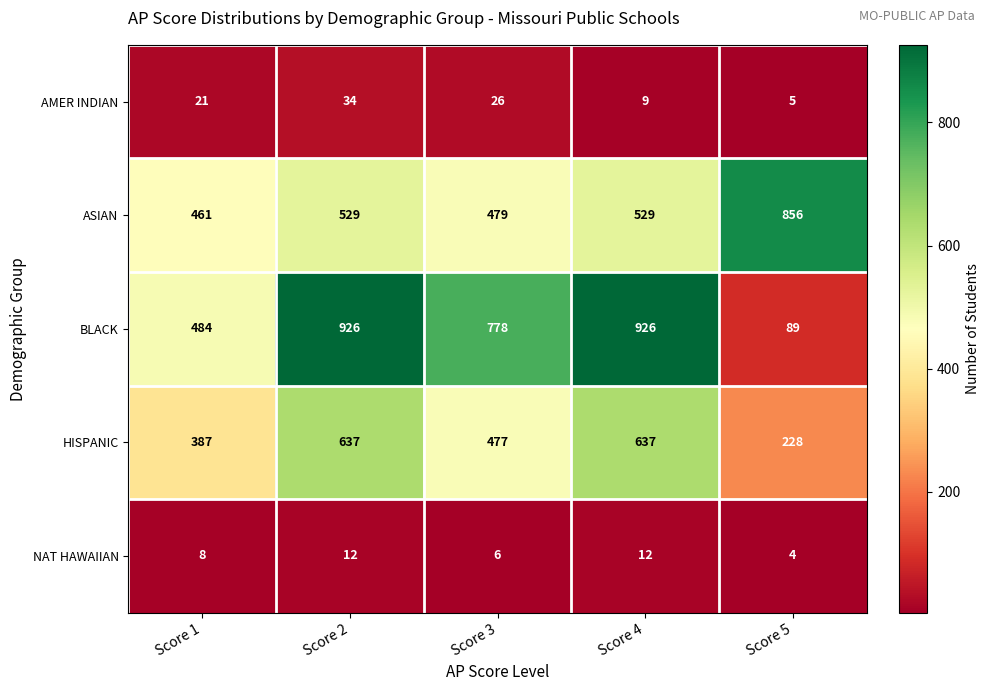

Reading right to left, extract all data points from this chart.

AMER INDIAN: Score 5=5	Score 4=9	Score 3=26	Score 2=34	Score 1=21
ASIAN: Score 5=856	Score 4=529	Score 3=479	Score 2=529	Score 1=461
BLACK: Score 5=89	Score 4=926	Score 3=778	Score 2=926	Score 1=484
HISPANIC: Score 5=228	Score 4=637	Score 3=477	Score 2=637	Score 1=387
NAT HAWAIIAN: Score 5=4	Score 4=12	Score 3=6	Score 2=12	Score 1=8